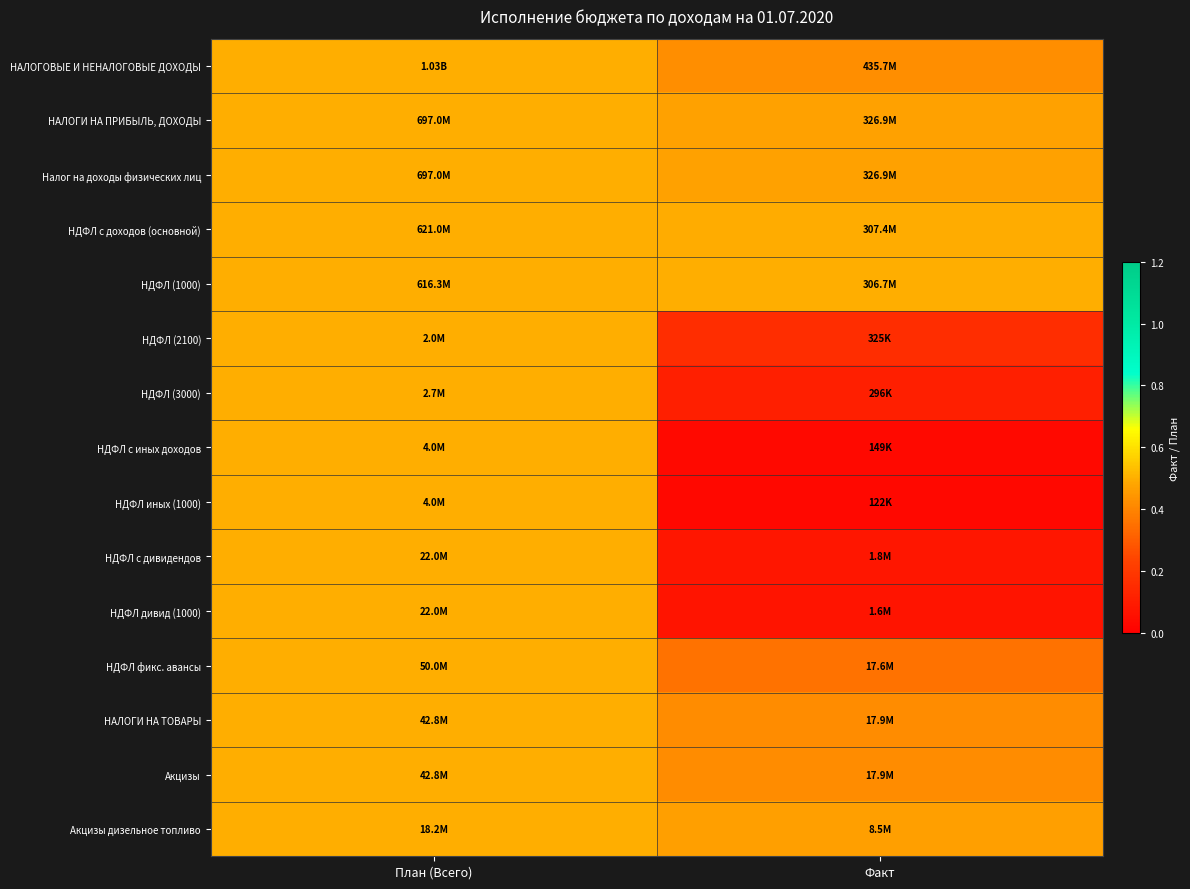

Reading right to left, transcribe all the data shown in this chart.

НАЛОГОВЫЕ И НЕНАЛОГОВЫЕ ДОХОДЫ: Факт=0.4	План (Всего)=0.5
НАЛОГИ НА ПРИБЫЛЬ, ДОХОДЫ: Факт=0.5	План (Всего)=0.5
Налог на доходы физических лиц: Факт=0.5	План (Всего)=0.5
НДФЛ с доходов (основной): Факт=0.5	План (Всего)=0.5
НДФЛ (1000): Факт=0.5	План (Всего)=0.5
НДФЛ (2100): Факт=0.2	План (Всего)=0.5
НДФЛ (3000): Факт=0.1	План (Всего)=0.5
НДФЛ с иных доходов: Факт=0.0	План (Всего)=0.5
НДФЛ иных (1000): Факт=0.0	План (Всего)=0.5
НДФЛ с дивидендов: Факт=0.1	План (Всего)=0.5
НДФЛ дивид (1000): Факт=0.1	План (Всего)=0.5
НДФЛ фикс. авансы: Факт=0.4	План (Всего)=0.5
НАЛОГИ НА ТОВАРЫ: Факт=0.4	План (Всего)=0.5
Акцизы: Факт=0.4	План (Всего)=0.5
Акцизы дизельное топливо: Факт=0.5	План (Всего)=0.5